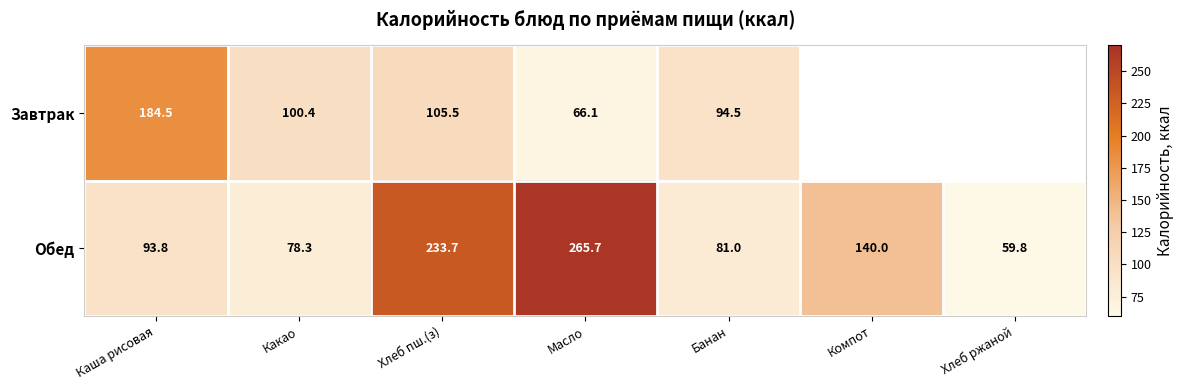

Where does the Обед series first go above 93?

Каша рисовая